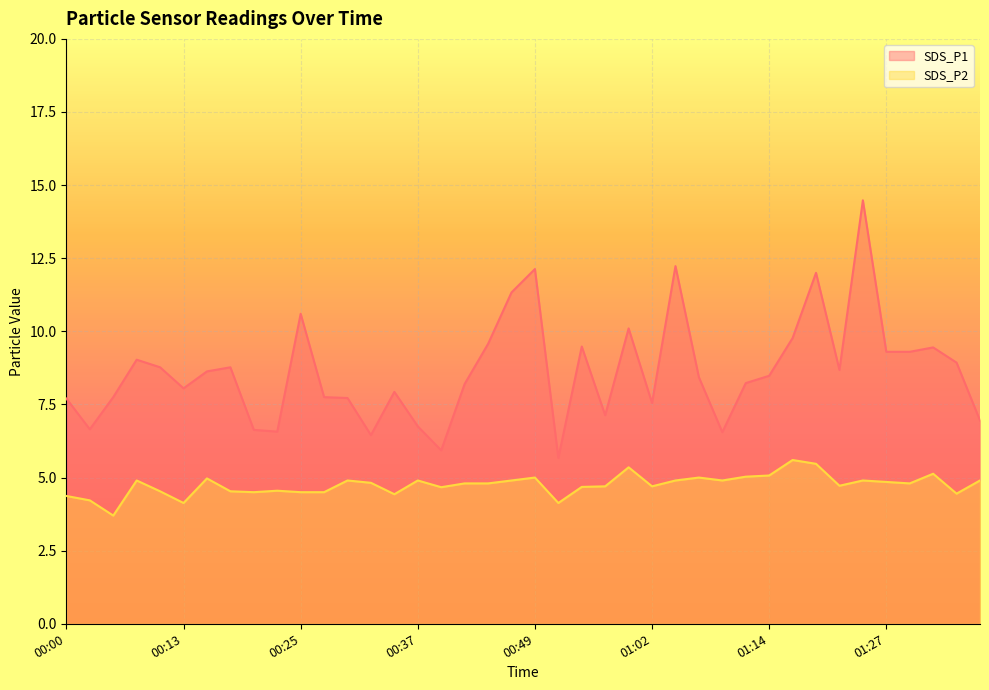

True or false: SDS_P1 and SDS_P2 cross at least once.

False